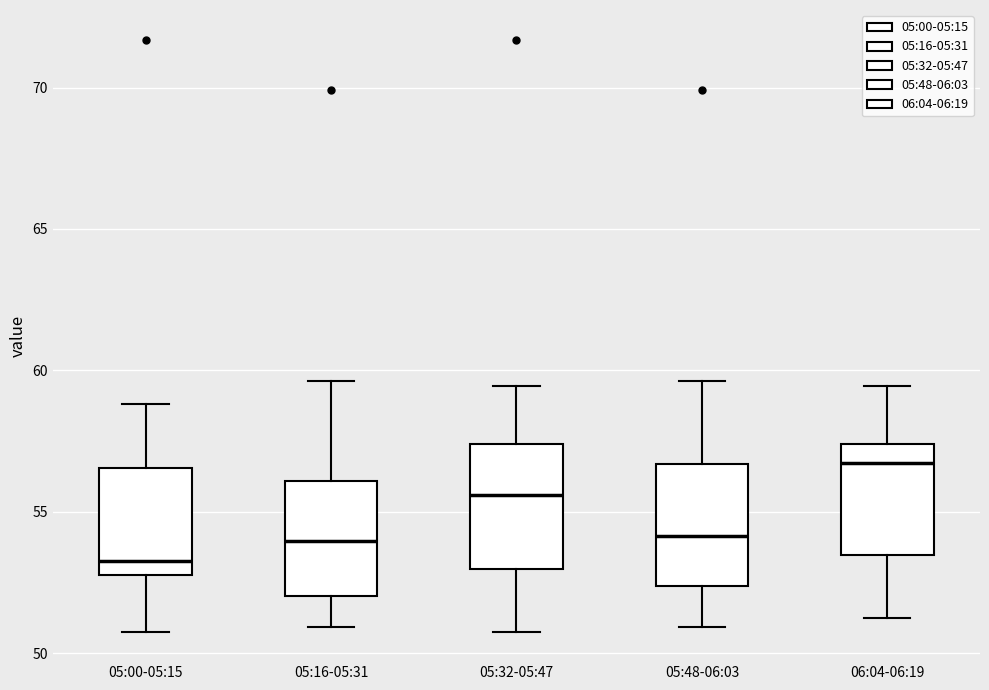

Which box has the highest median line?

06:04-06:19